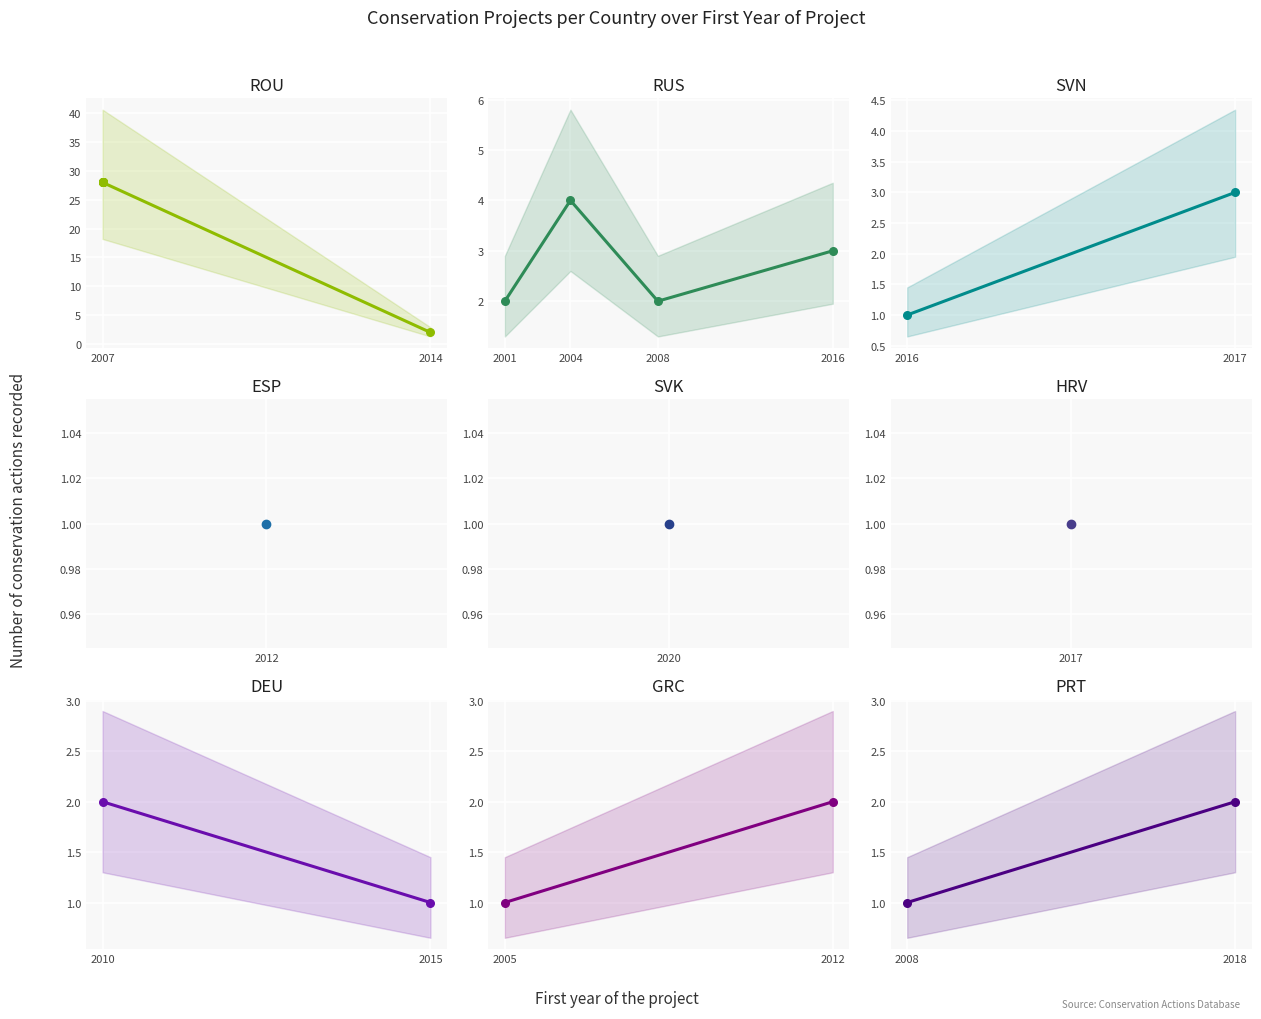

What is the change in value from 2001 to 2016?

+1